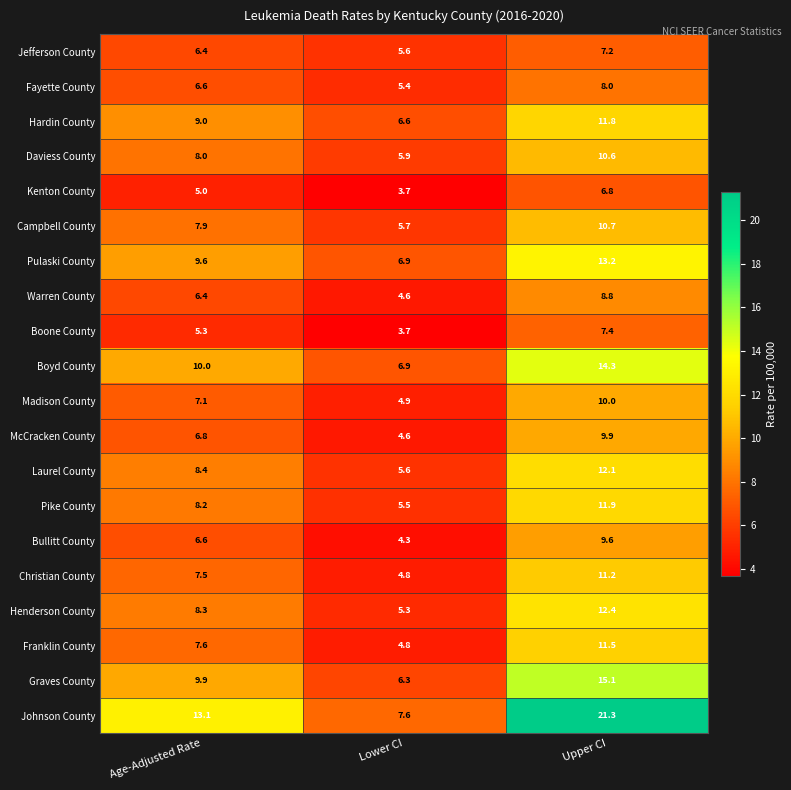

What is the difference between the second highest and minimum values in the Boone County series?

1.6